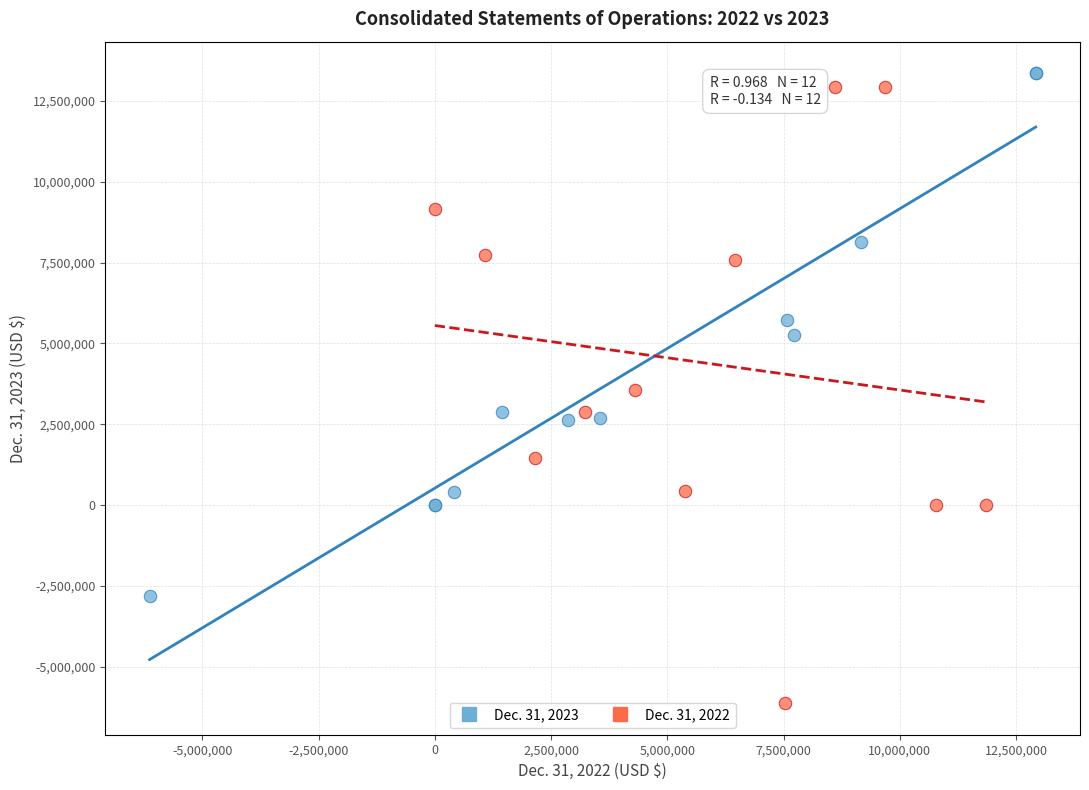

Which series contains the lowest Y value?

Dec. 31, 2022